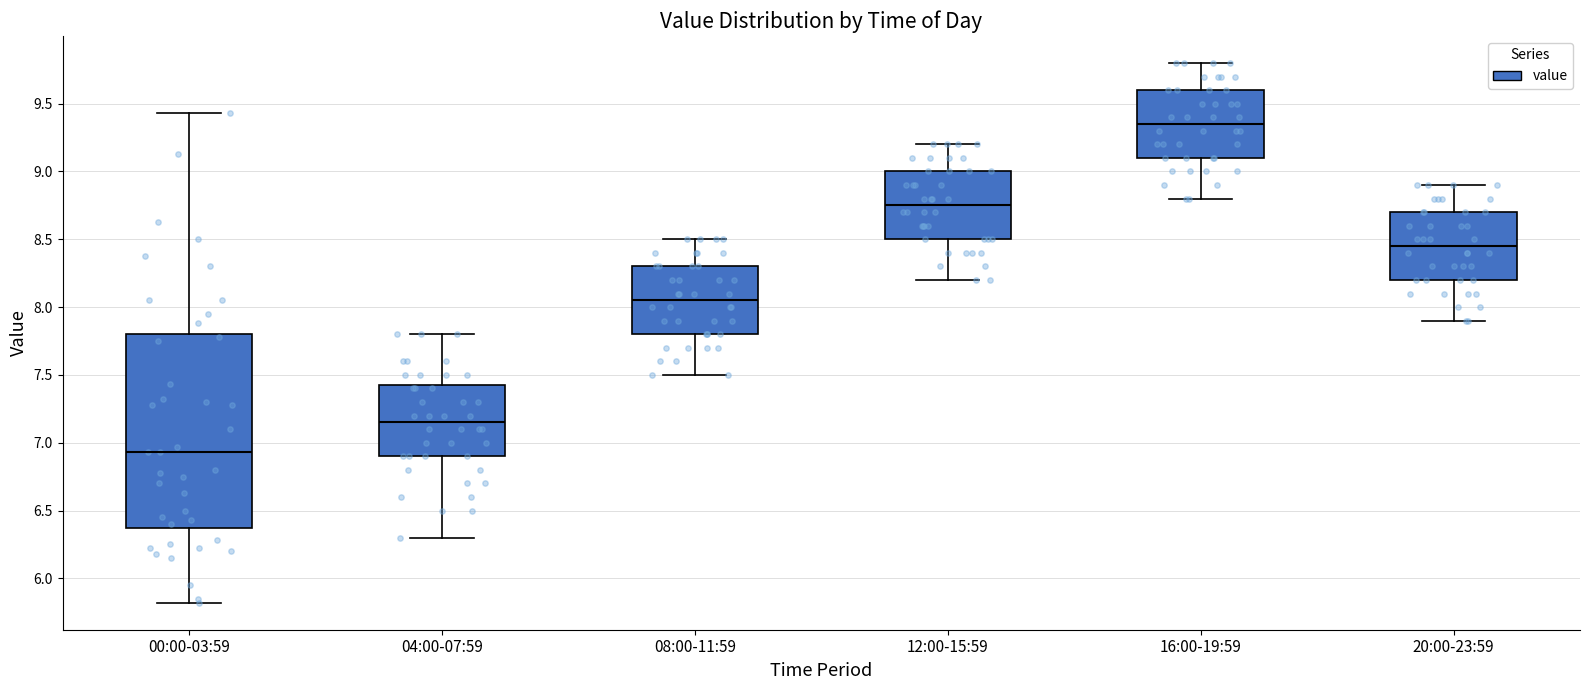

Where is the lower edge of the box for 20:00-23:59 on the y-axis? The values are not printed on the chart, so give them approximately, as read against the axis.

8.20